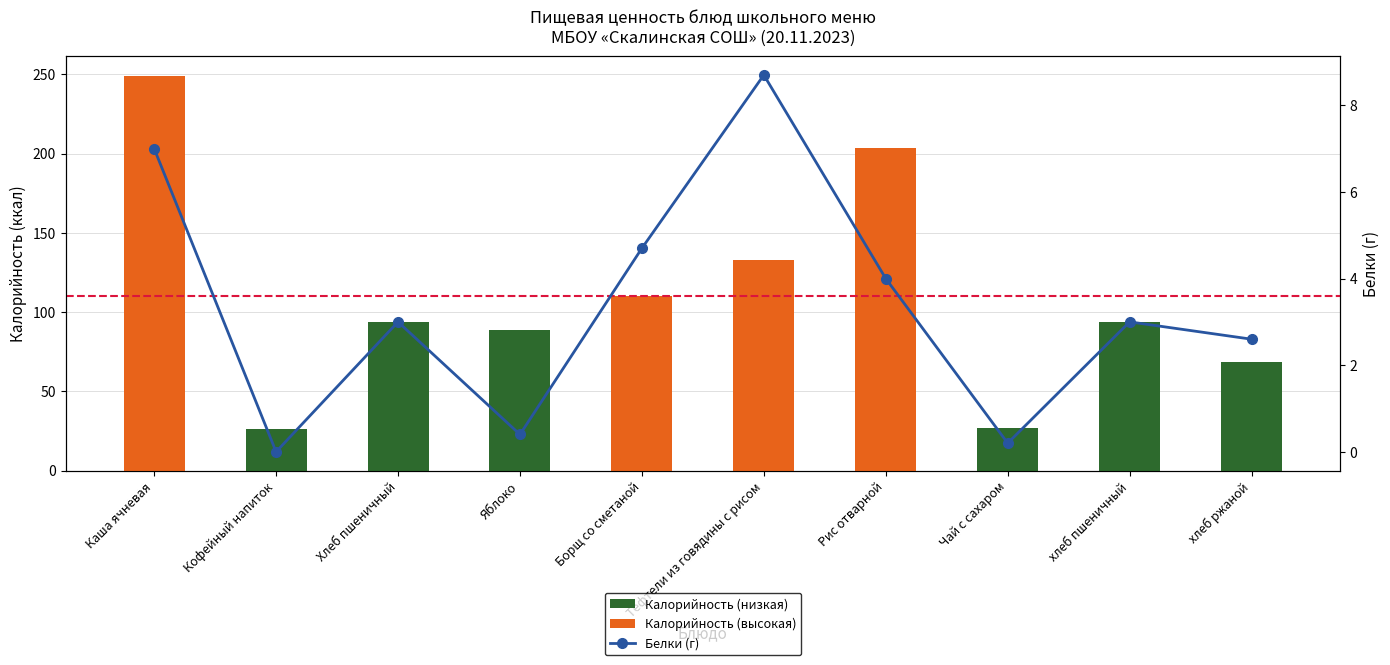

At which category does the chart reach its peak across all series?

Каша ячневая